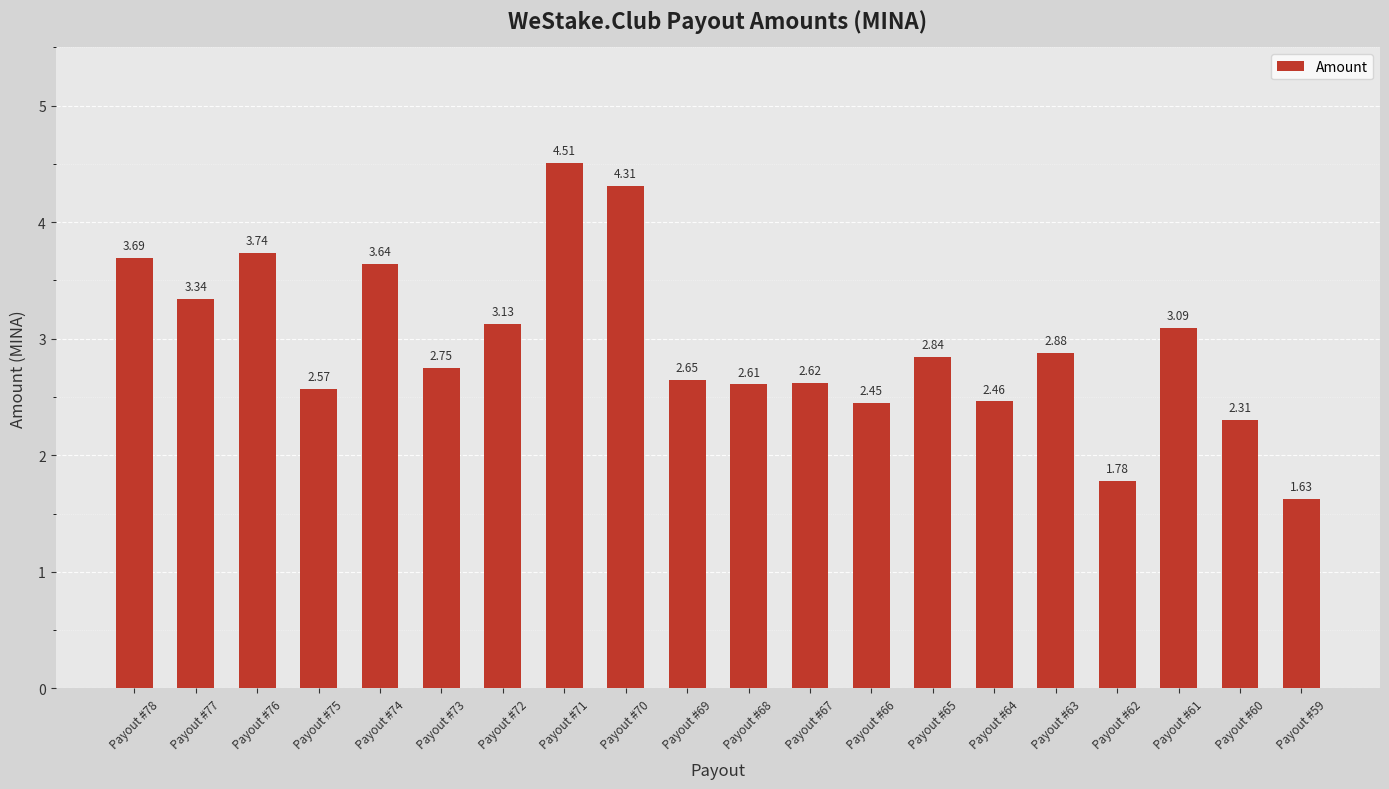

What is the ratio of the value at Payout #61 to the value at Payout #62?

1.7